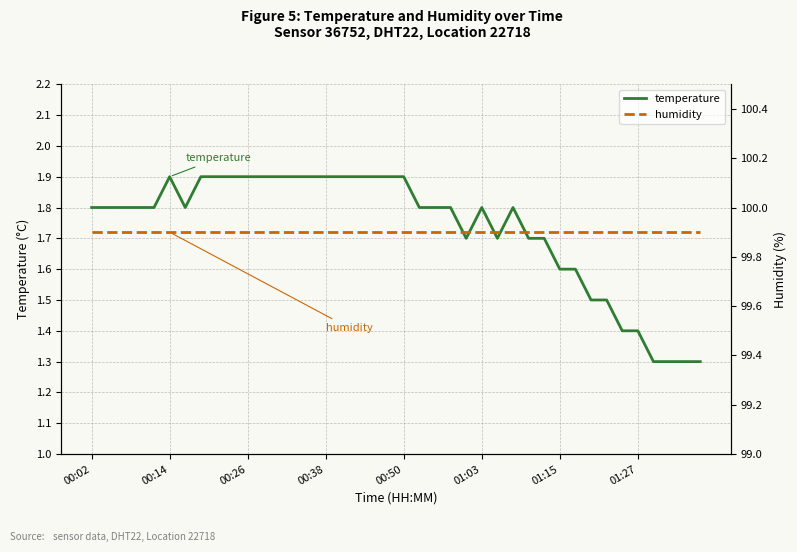

What position from the right is 24?

16